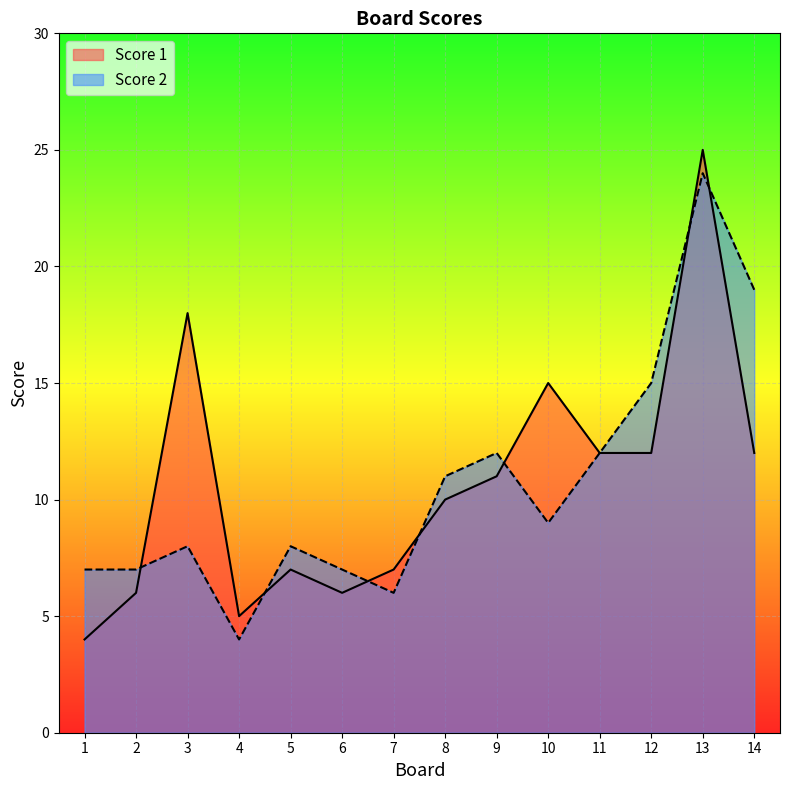

How many interior local peaks does the Score 1 series have?

4